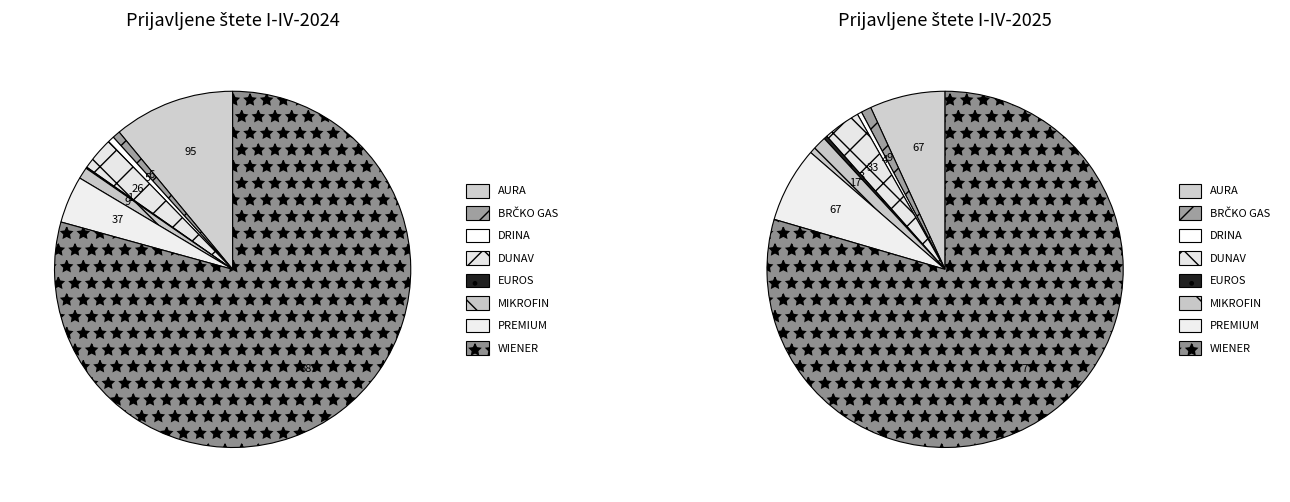

What percentage is the WIENER slice, to the nearest percent?

79%